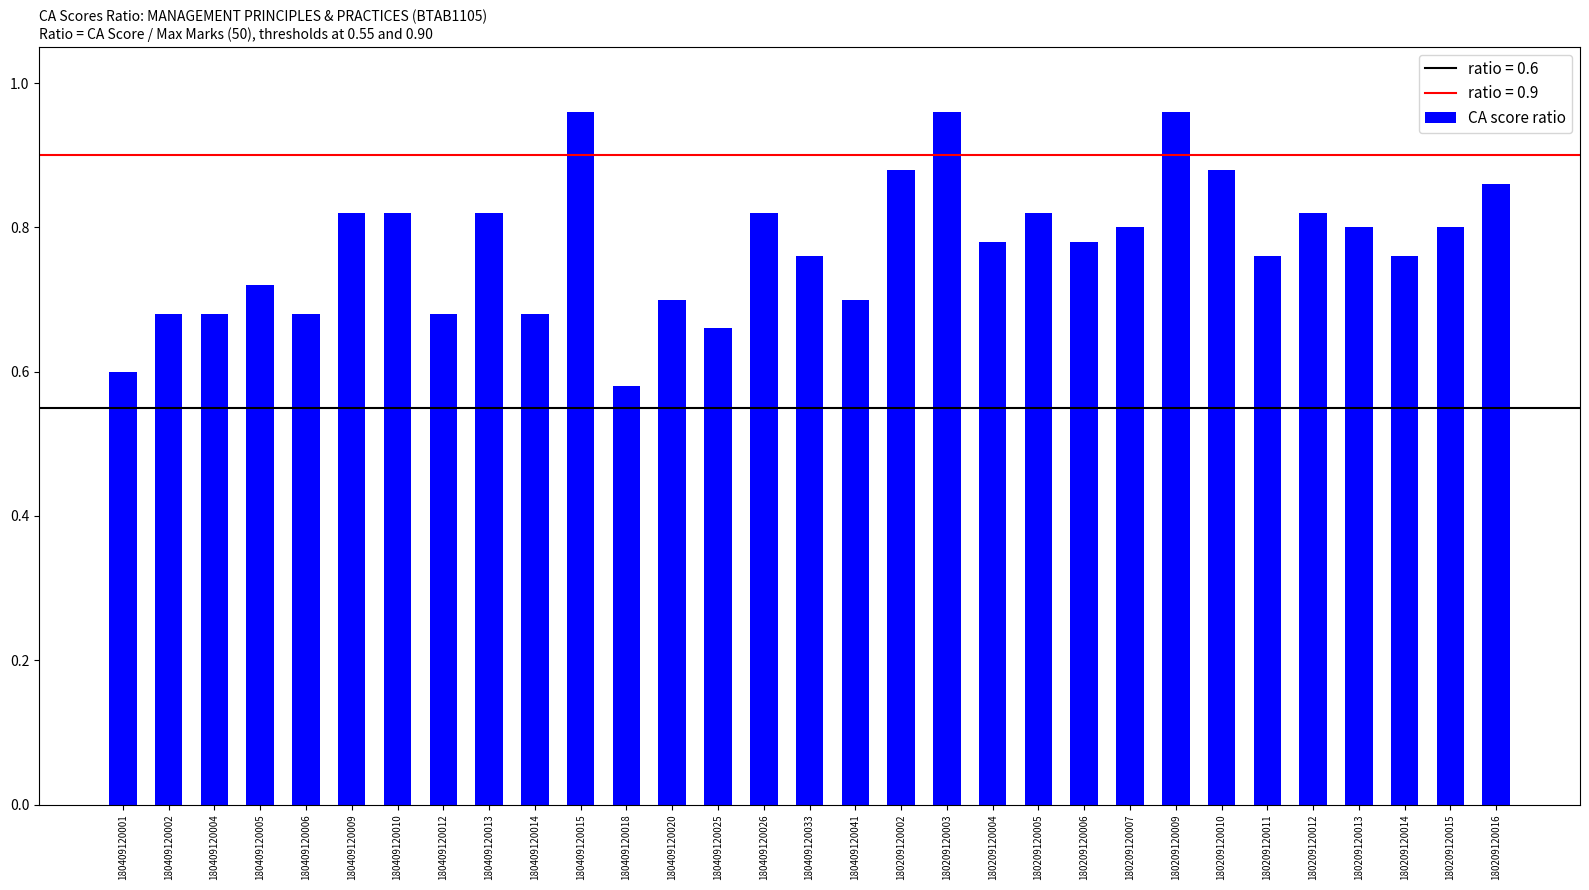

Where is the data nearest to the value 0?

180409120018